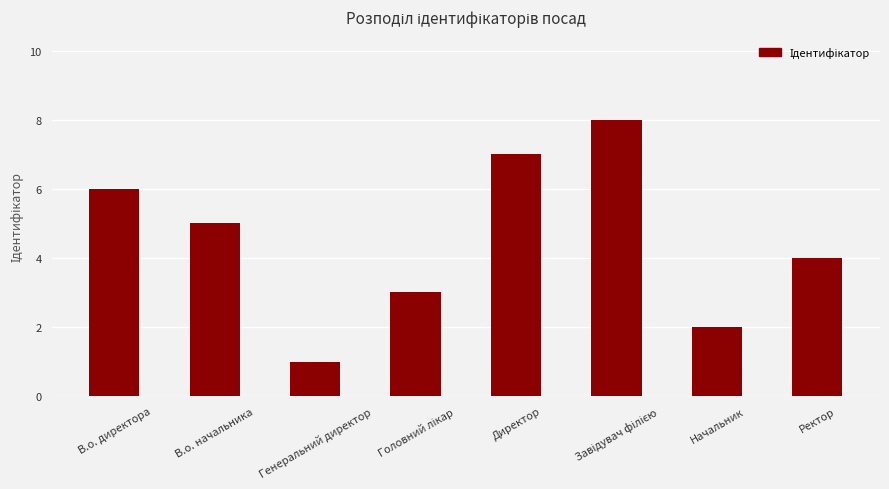

What is the approximate value at В.о. директора?

6